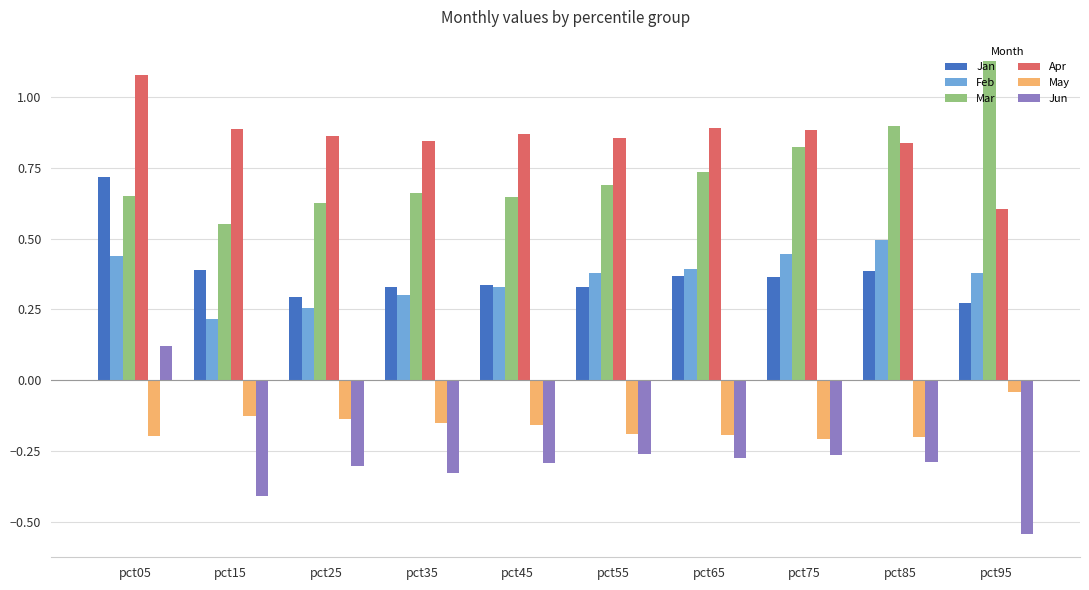

At which category is the sum across all series the highest?

pct05